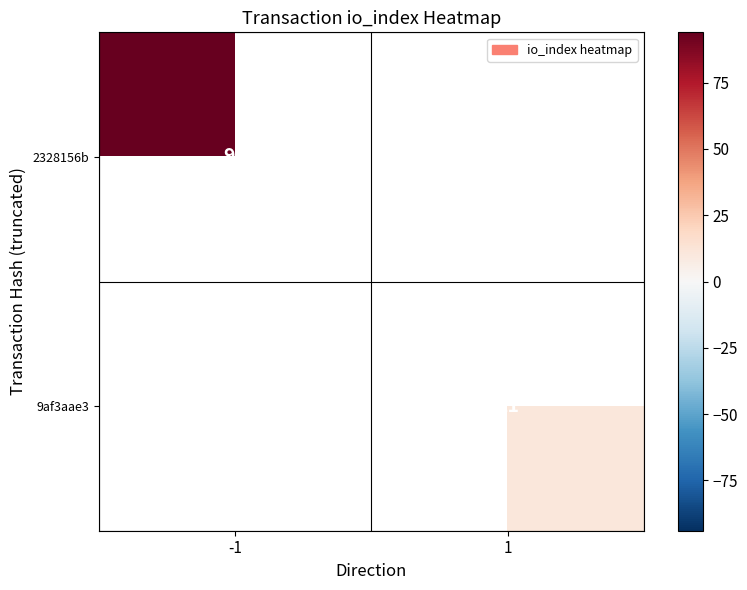

Which category has the lowest value across all series?

1